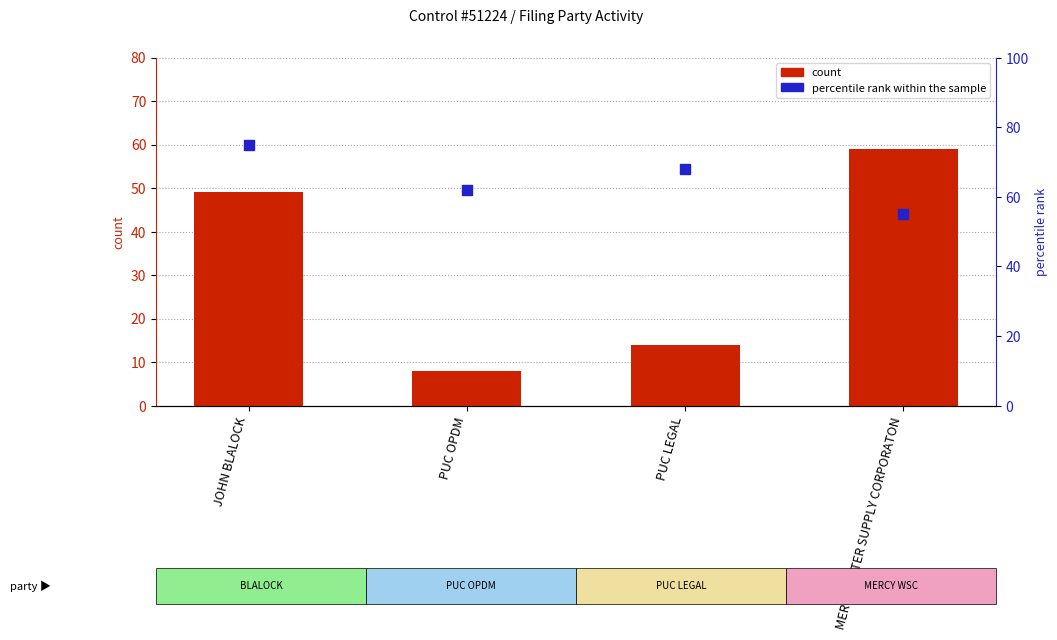

At how many categories does at least one series exceed 65?

2